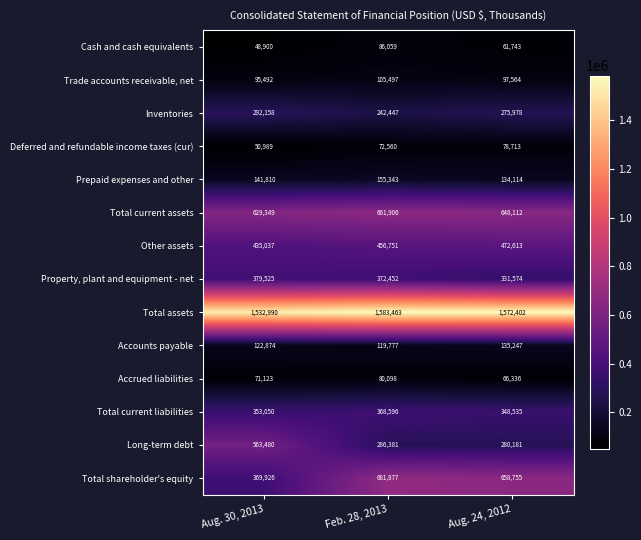

Where does the Cash and cash equivalents series first go above 61743?

Feb. 28, 2013